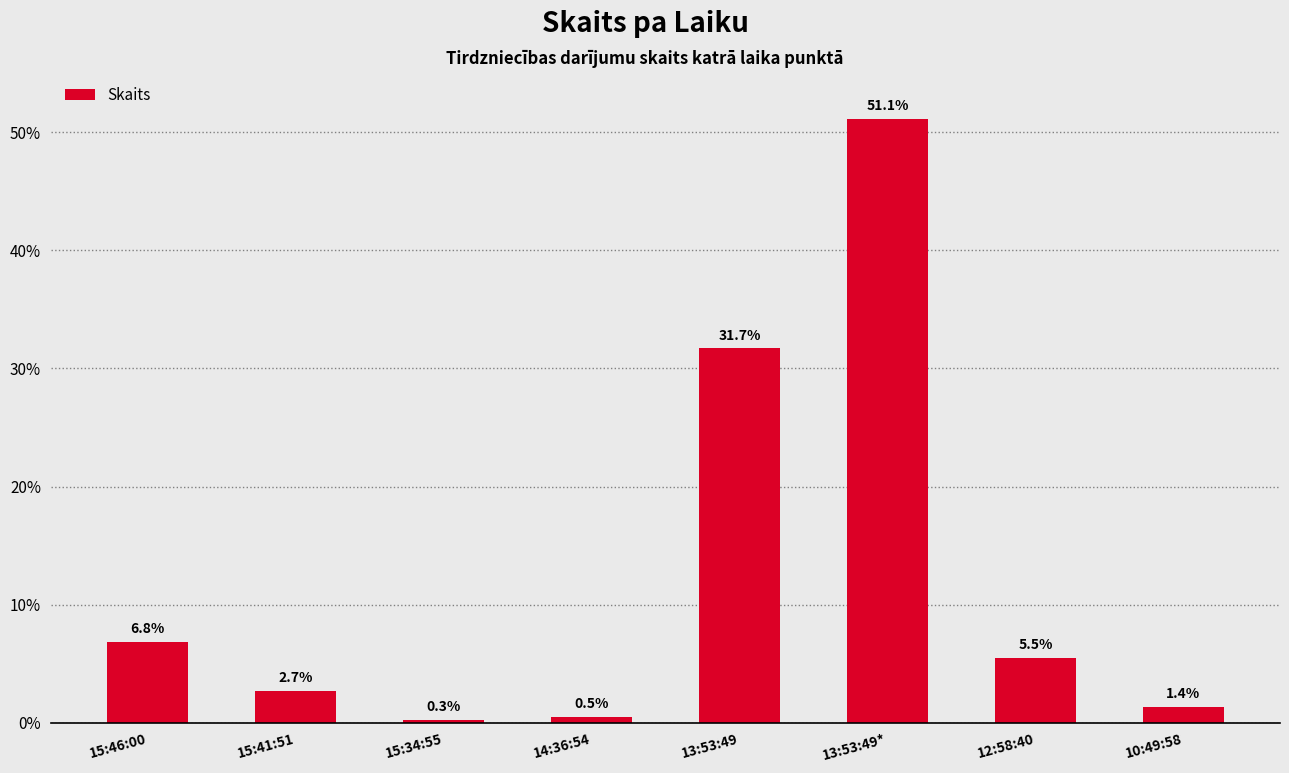

The value at 12:58:40 is 5.5. True or false?

True